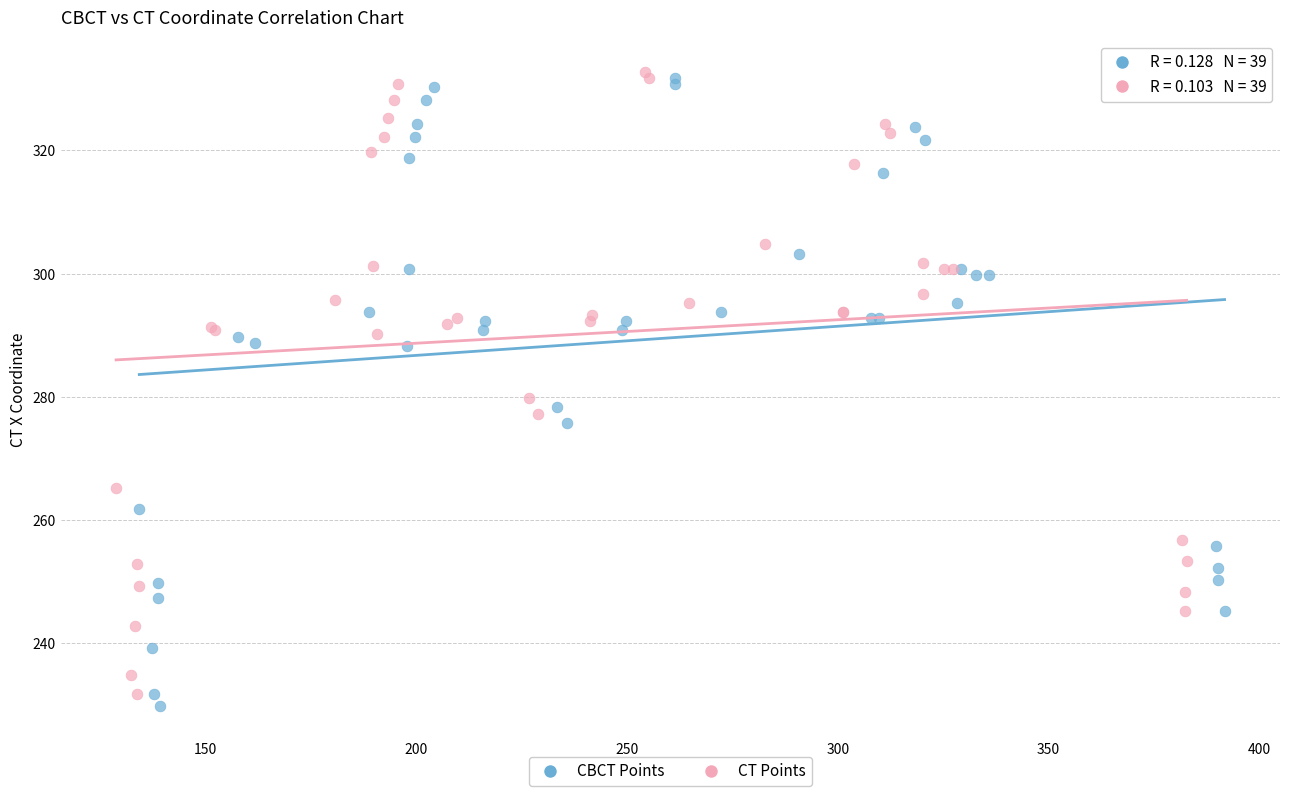

What are all the series names shown in the legend?

CBCT Points, CT Points